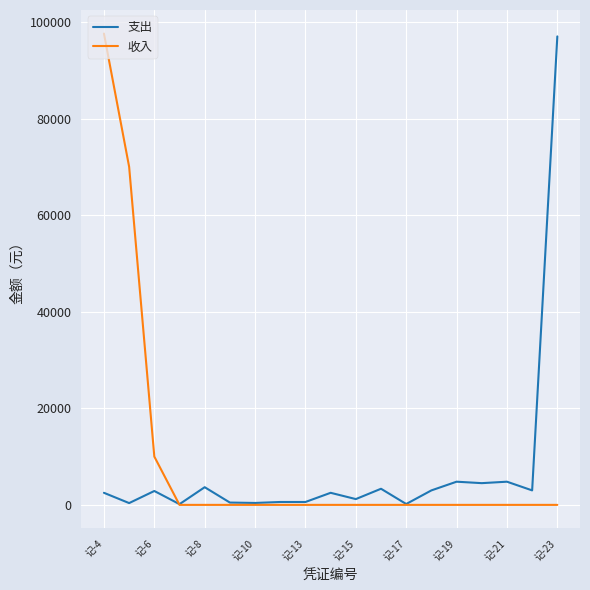

What is the greatest value displayed?

97587.0